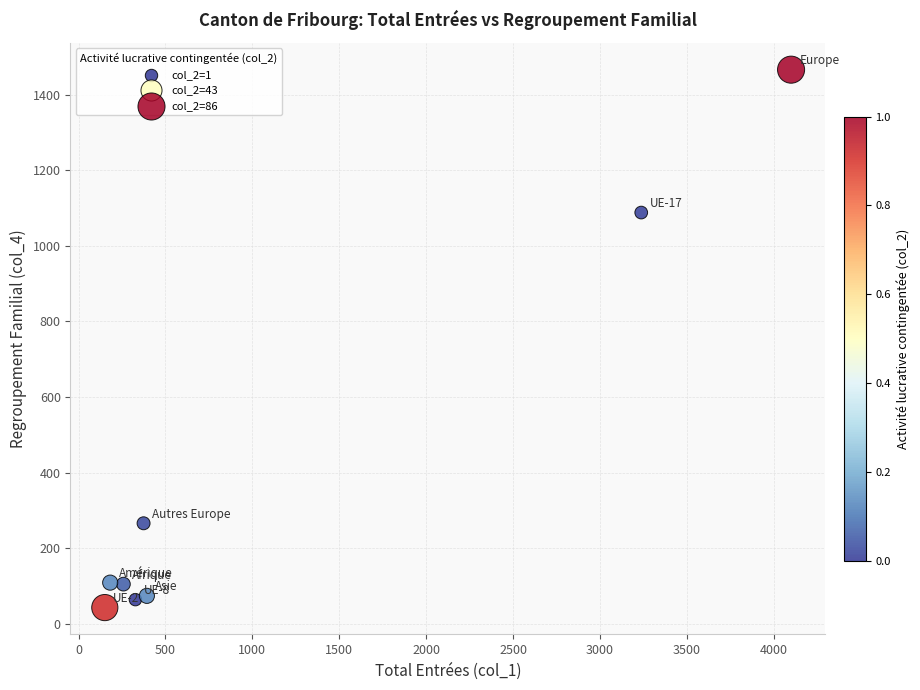

What Y value in the scatter plot is closest to 754?

1088